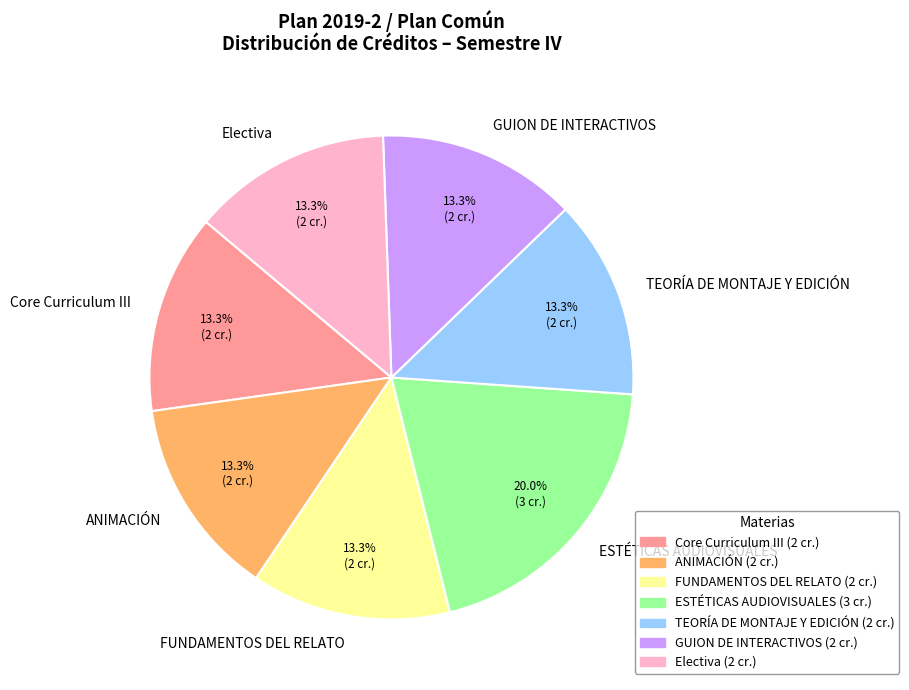

What is the largest slice in the pie chart?

ESTÉTICAS AUDIOVISUALES